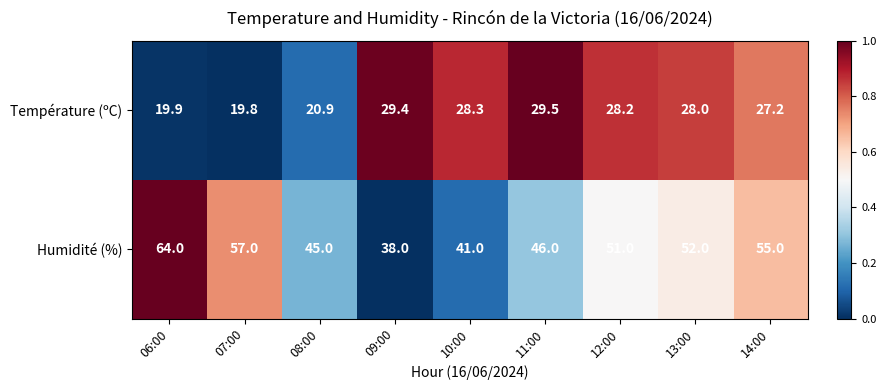

Which label corresponds to the smallest value in the chart?

07:00